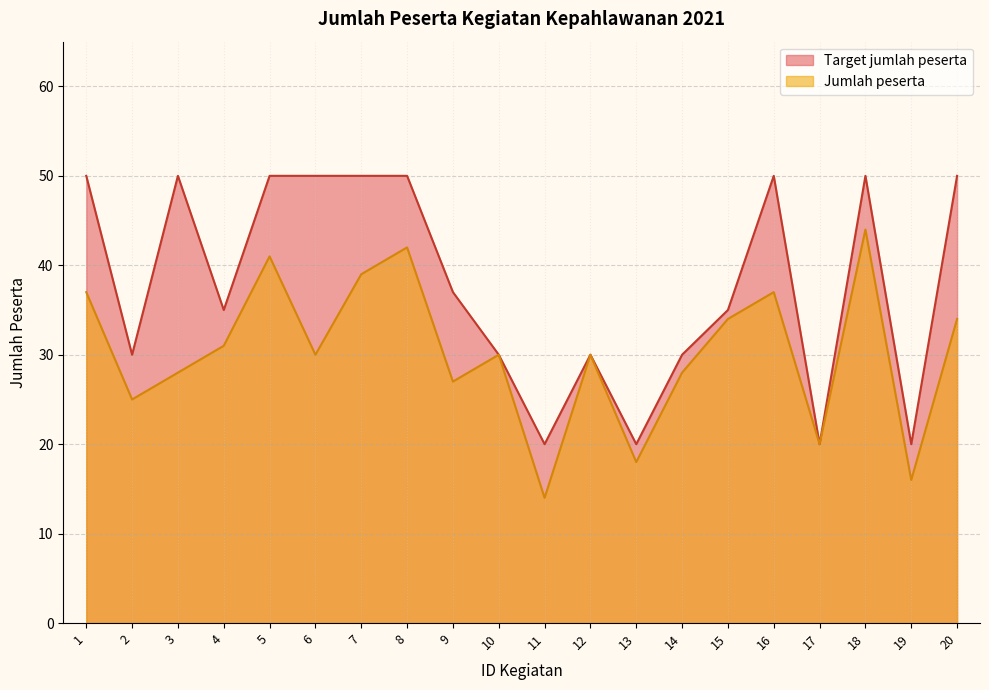

In Target jumlah peserta, how many points are lower than both neighbors (excluding endpoints)?

6